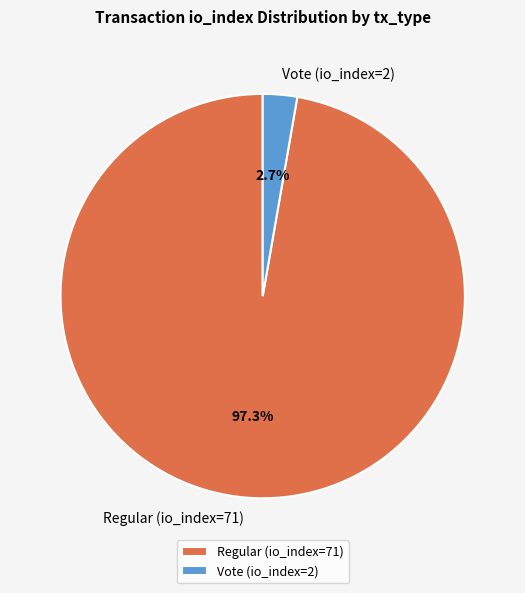

Rank the categories by value from highest to lowest.

Regular (io_index=71), Vote (io_index=2)